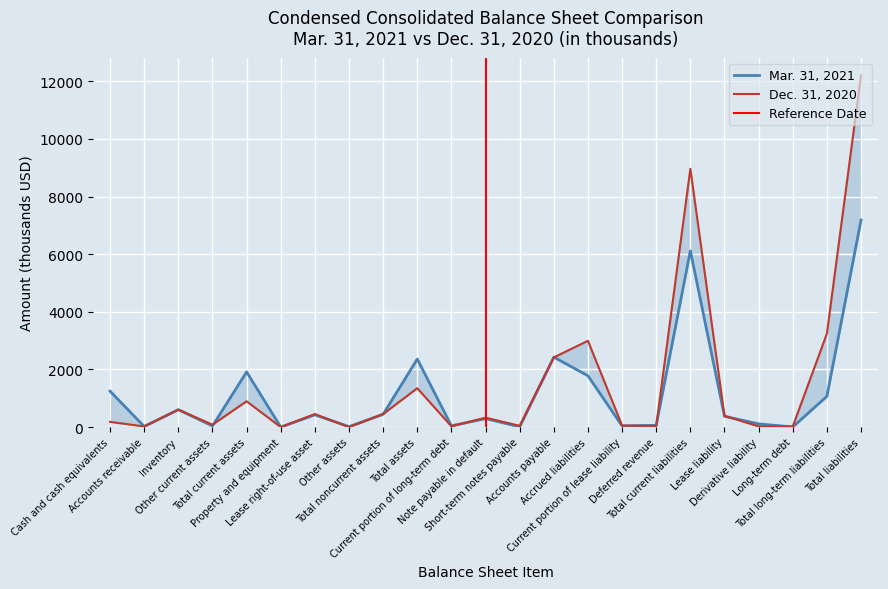

At which label does Dec. 31, 2020 reach its minimum?

Other assets